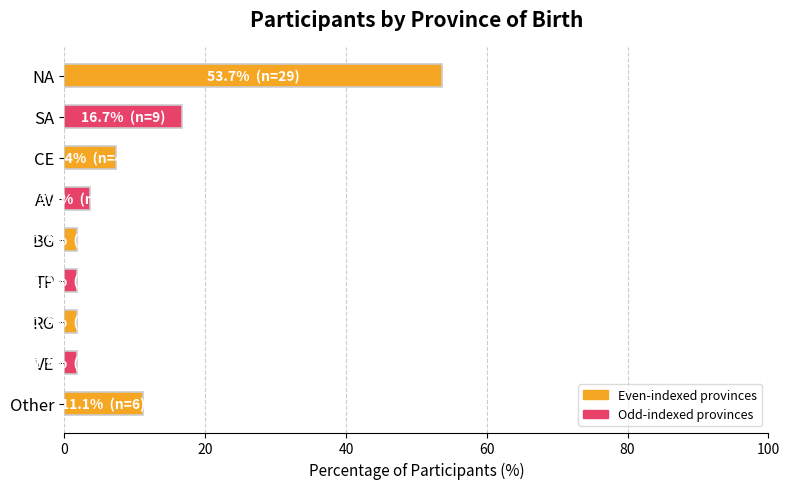

Is it true that the value at SA is 4.7?

False